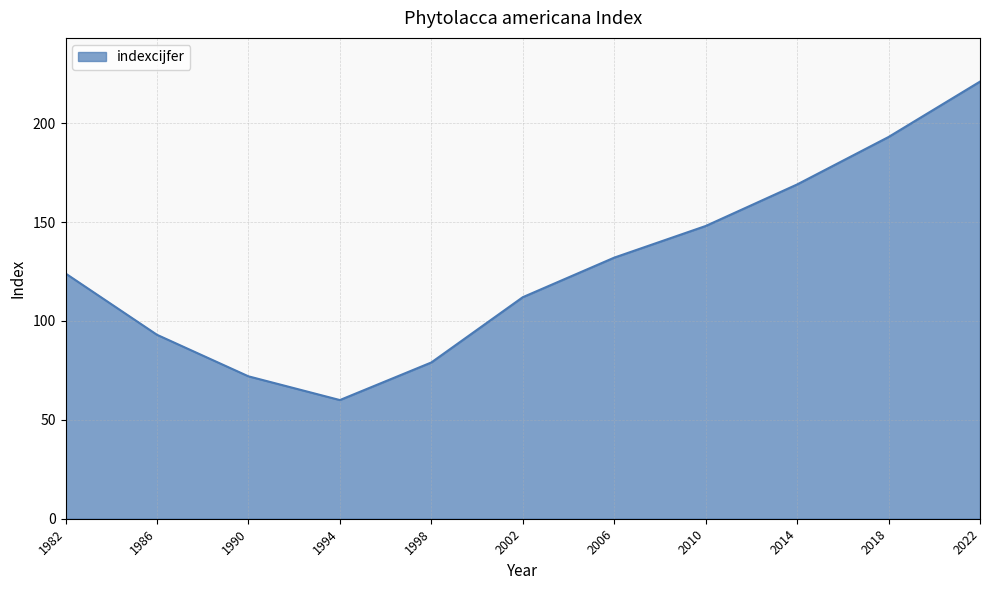

What is the average value?

128